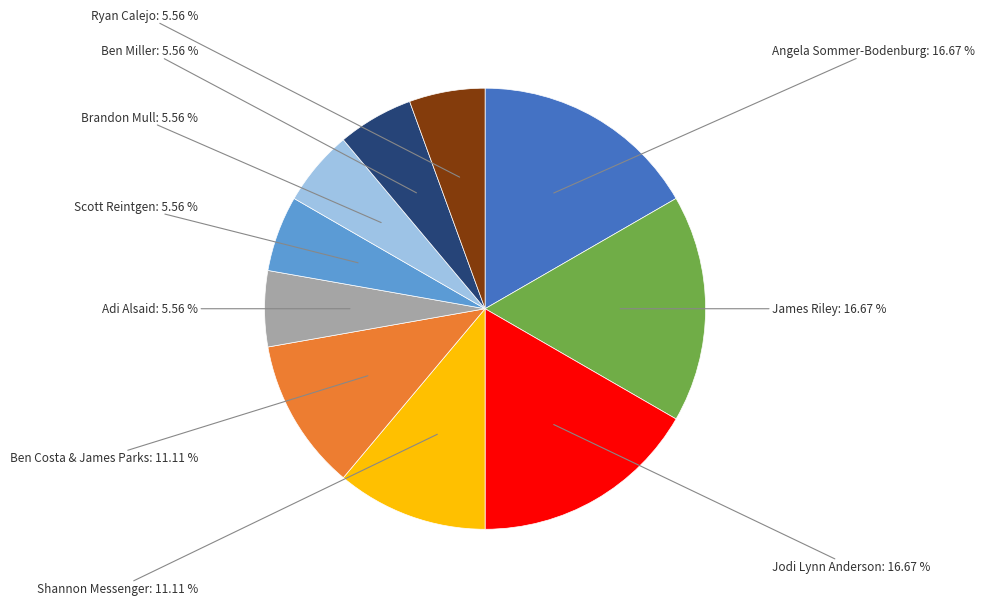

True or false: Ben Costa & James Parks accounts for 11% of the total.

True